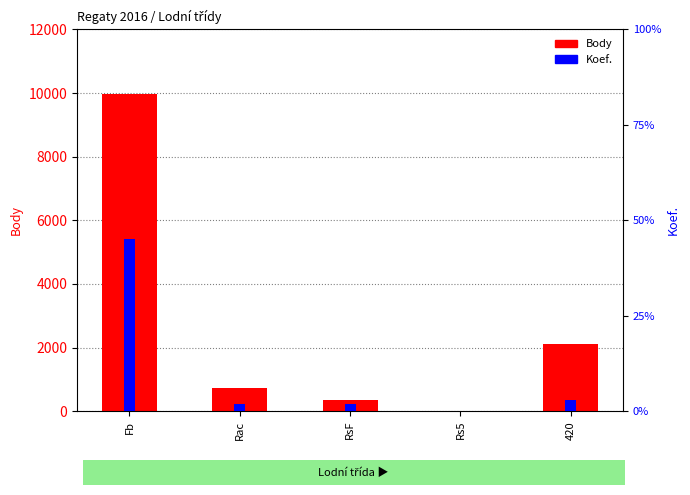

List the labels in order of Body value, smallest first.

Rs5, RsF, Rac, 420, Fb